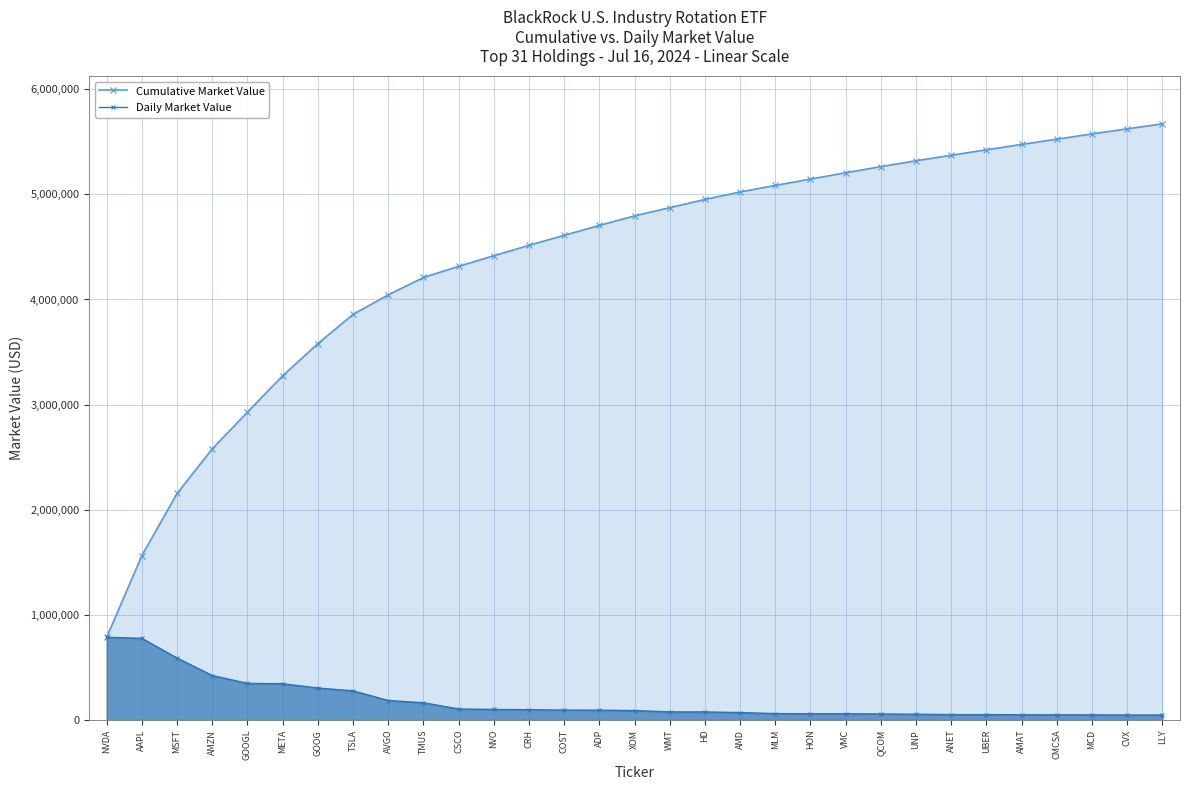

Where does the Cumulative Market Value series first go above 4795083?

XOM